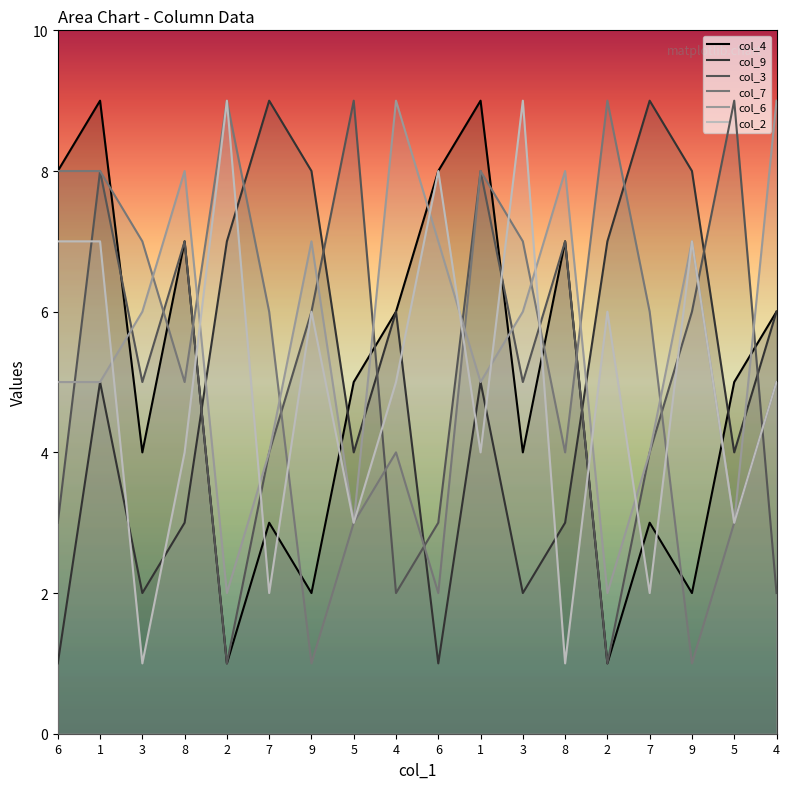

Where is col_7 nearest to the value 5?

8